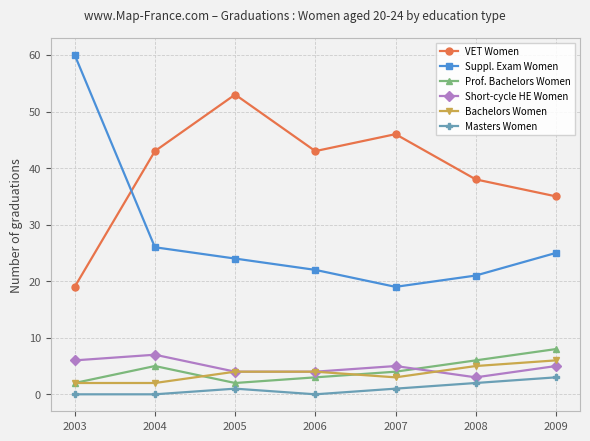

The value of VET Women at 2008 is 67. True or false?

False